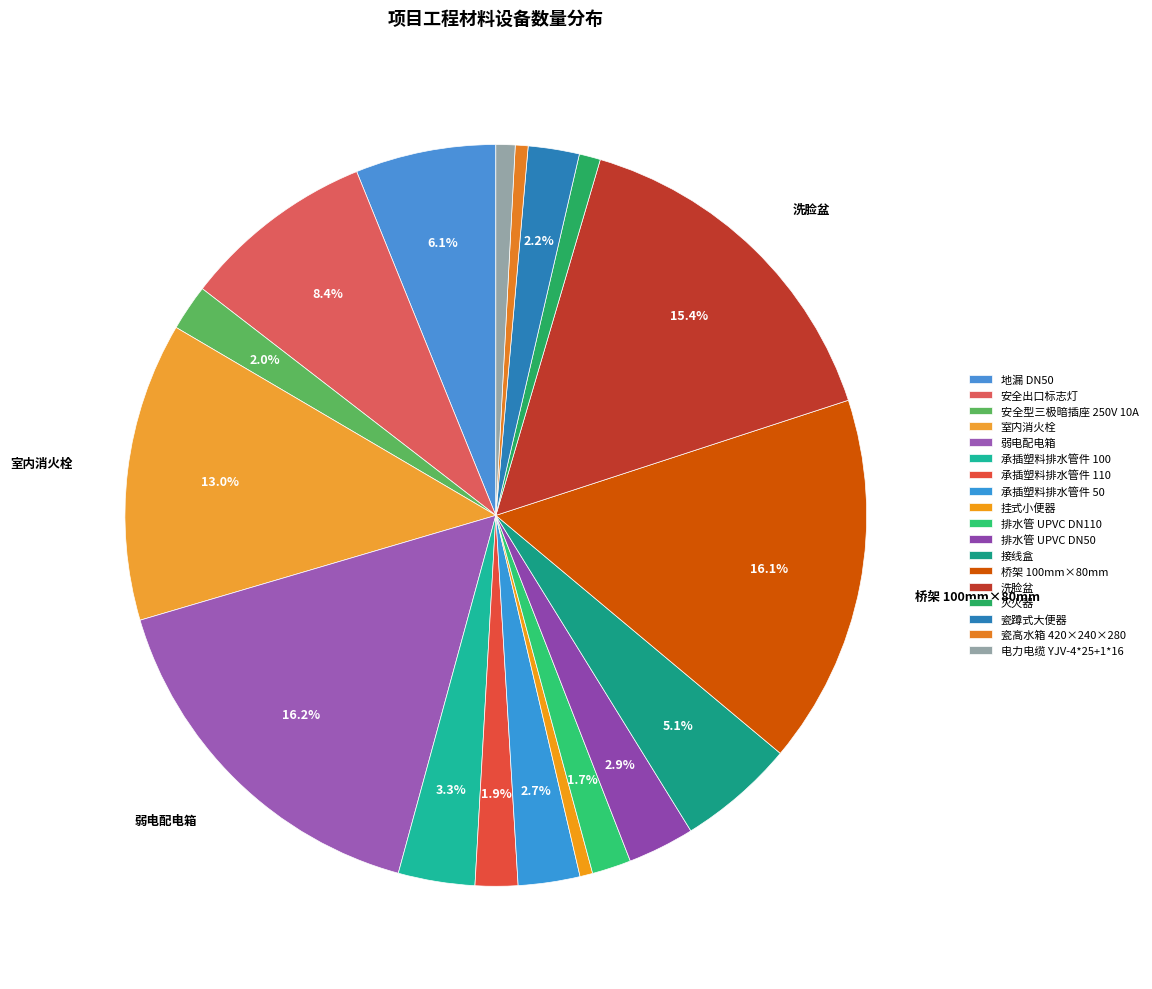

The 承插塑料排水管件 110 slice represents 1% of the pie. True or false?

False